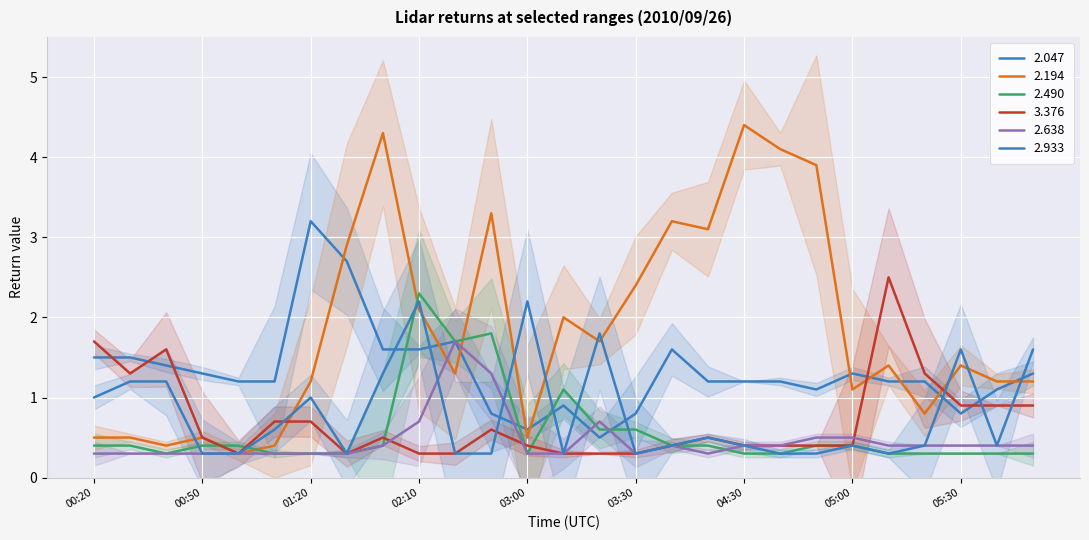

What is the minimum value for 2.194?

0.3